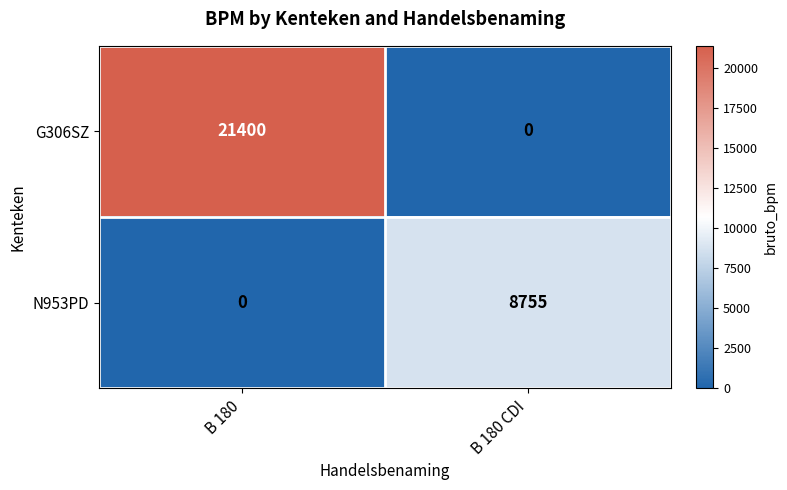

How many series are shown in this chart?

2